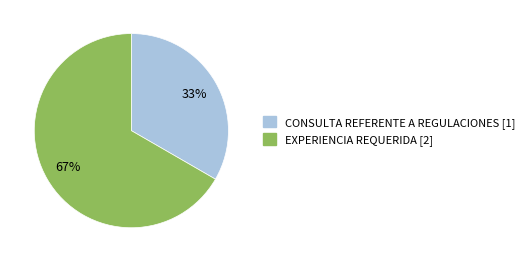

Which has a higher value, EXPERIENCIA REQUERIDA or CONSULTA REFERENTE A REGULACIONES?

EXPERIENCIA REQUERIDA